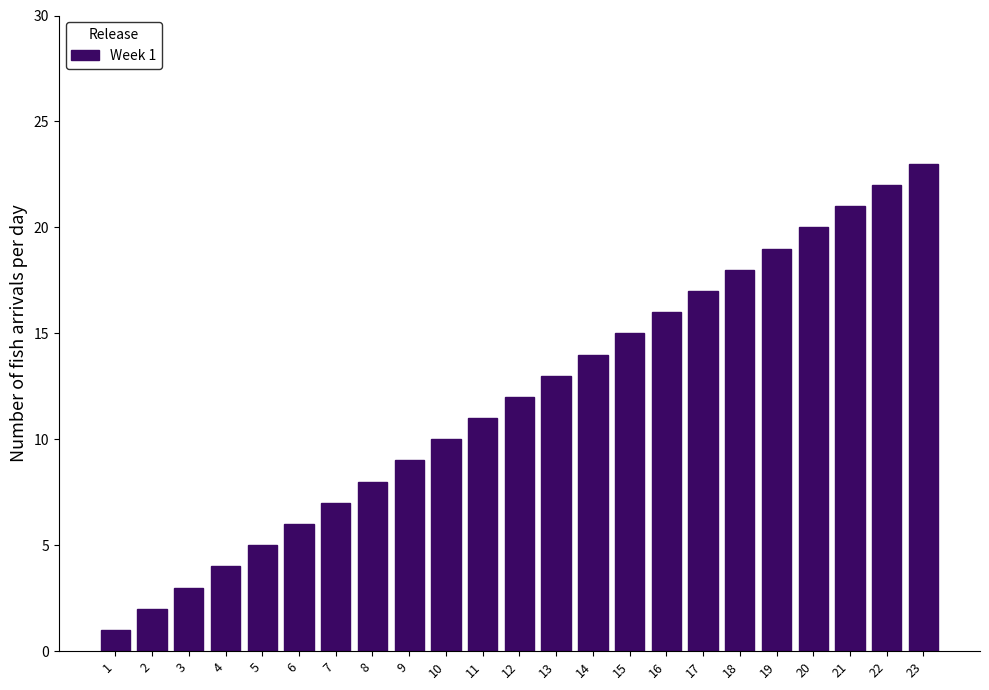

The value at 12 is 12. True or false?

True